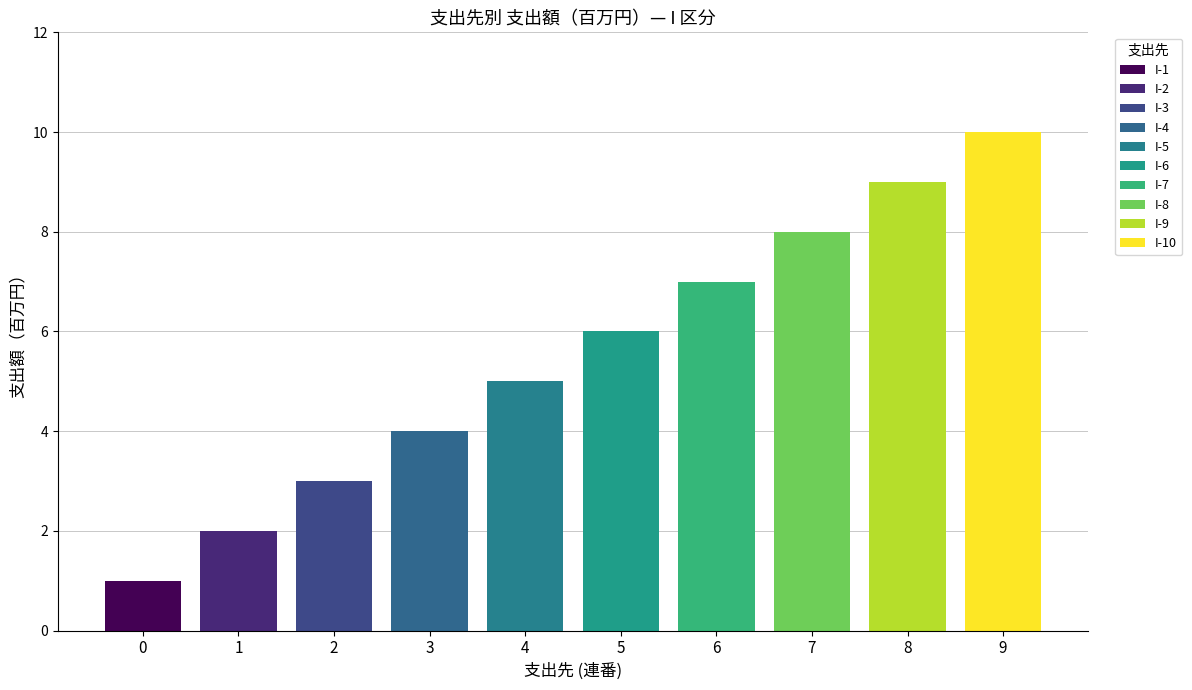

What is the average value?

6